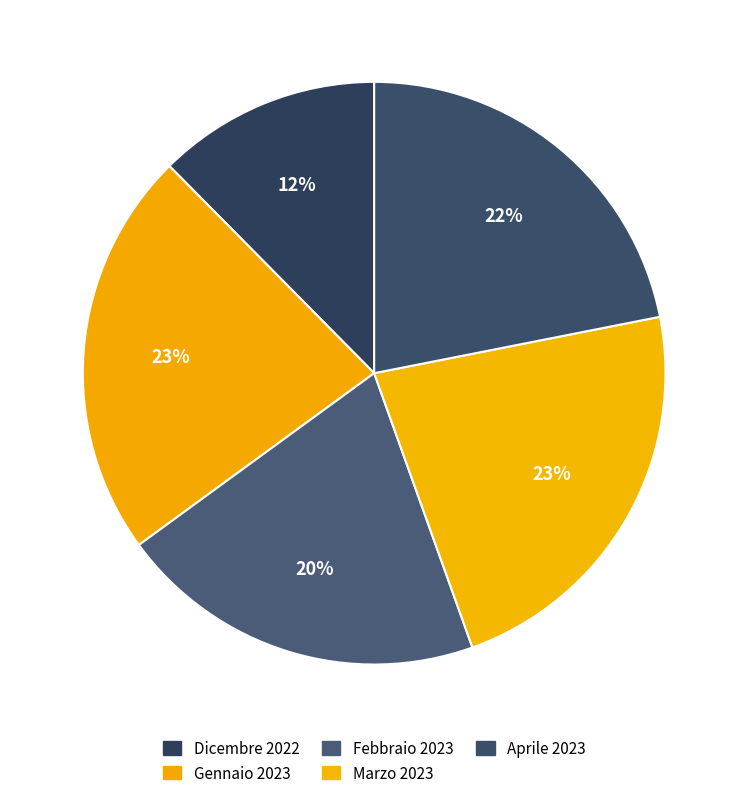

To the nearest percent, what is the combined percentage of Gennaio 2023 and Aprile 2023?

45%